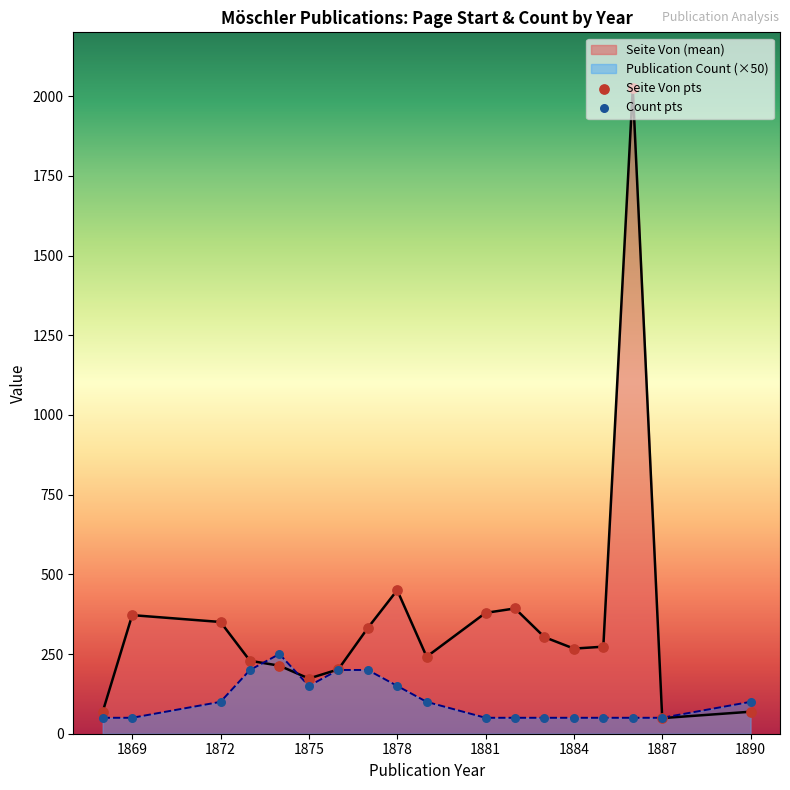

Which series contains the lowest Y value?

Seite Von pts